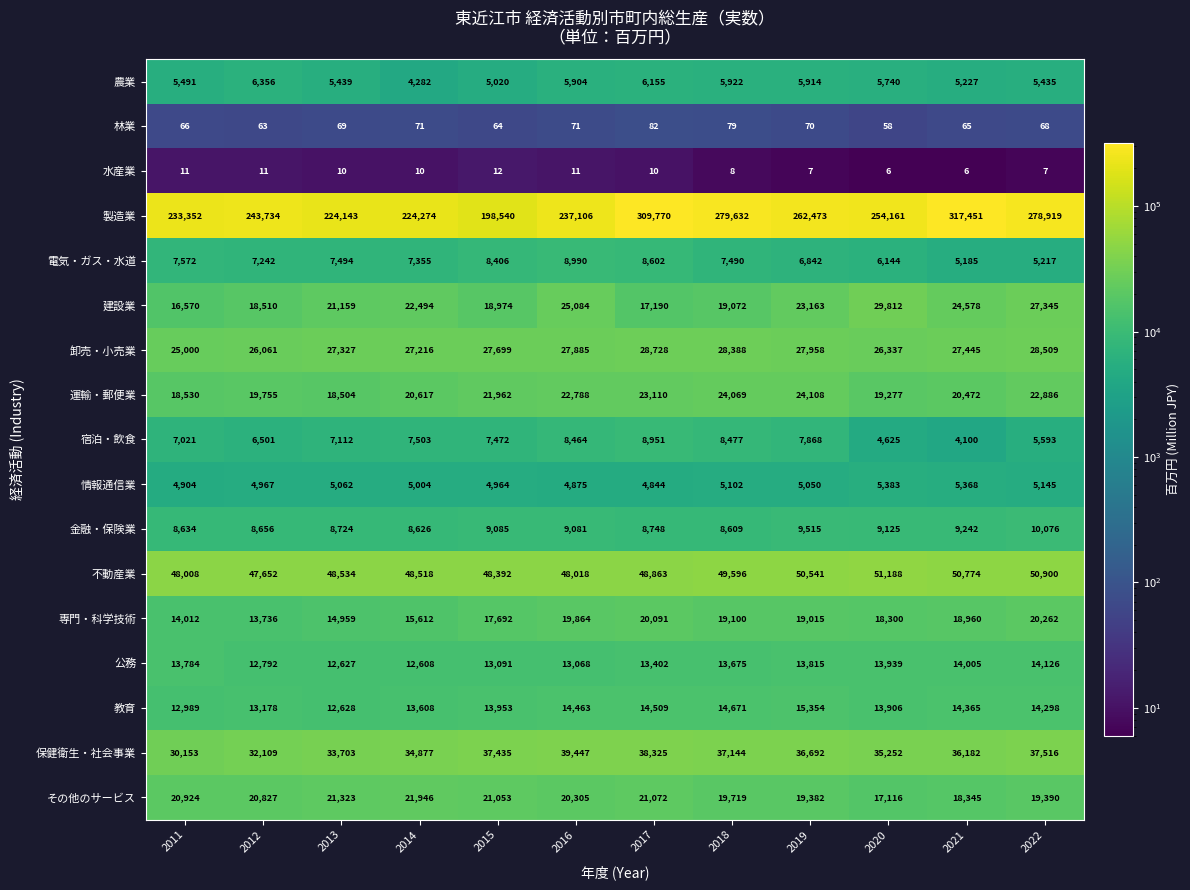

How many categories are shown in the chart?

12